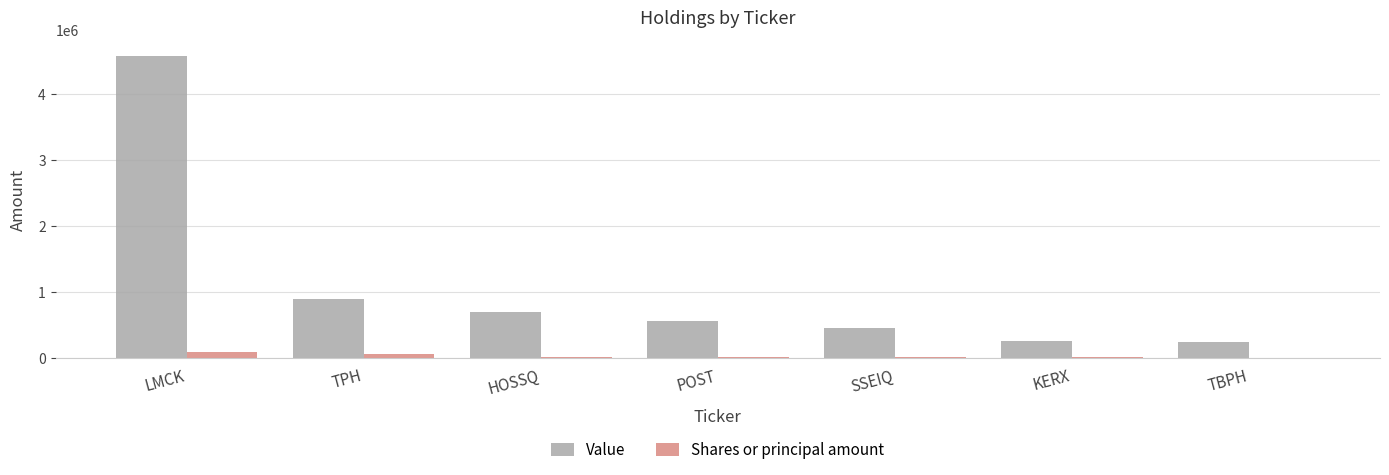

True or false: Value has a value of 560000 at POST.

True